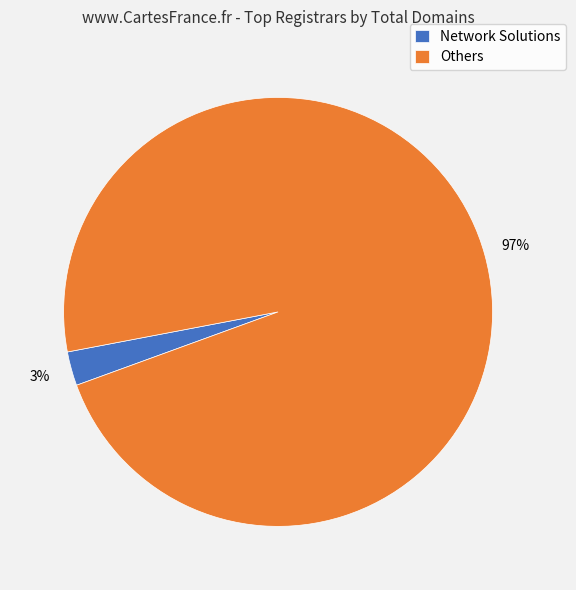

What is the largest slice in the pie chart?

Others